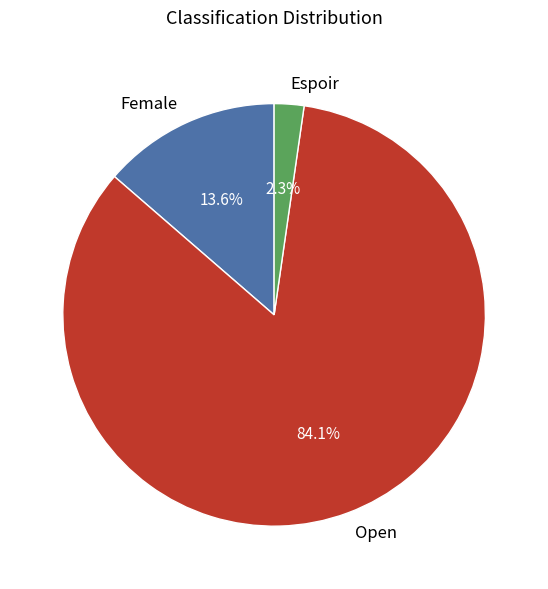

How many slices are in this pie chart?

3